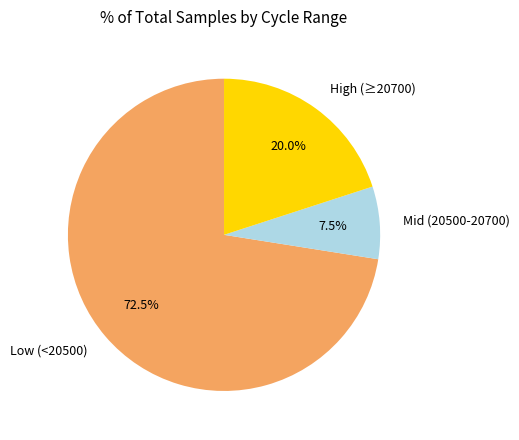

Is there any slice that represents more than half of the pie?

Yes